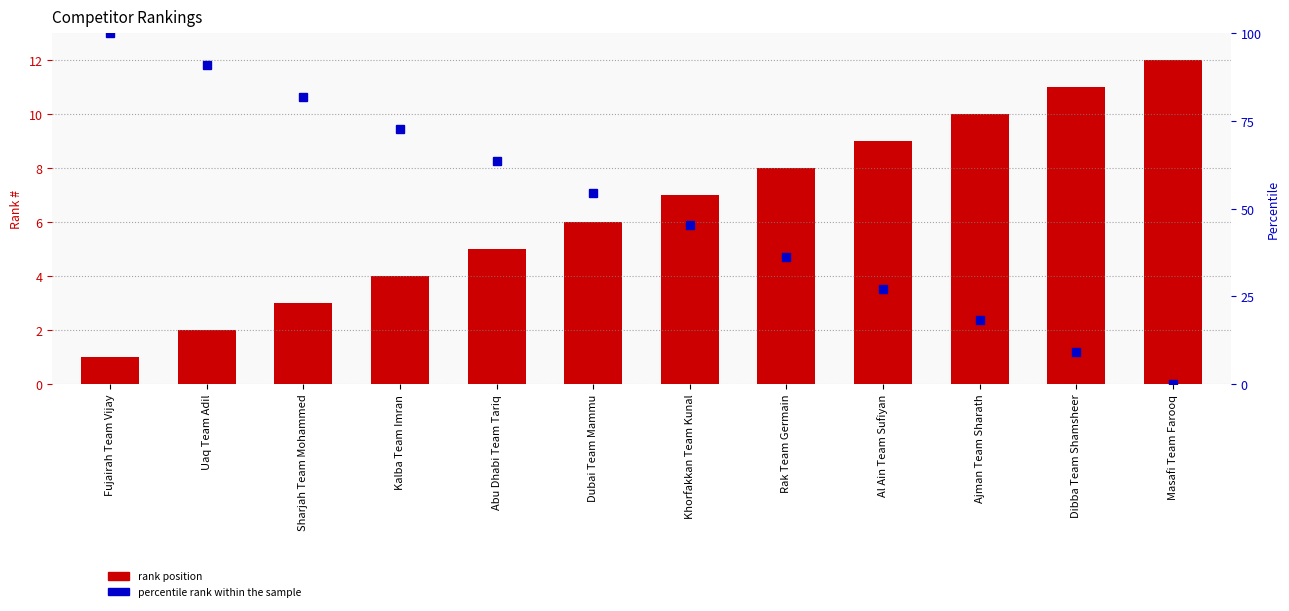

What is the label of the 8th bar from the right?

Abu Dhabi Team Tariq